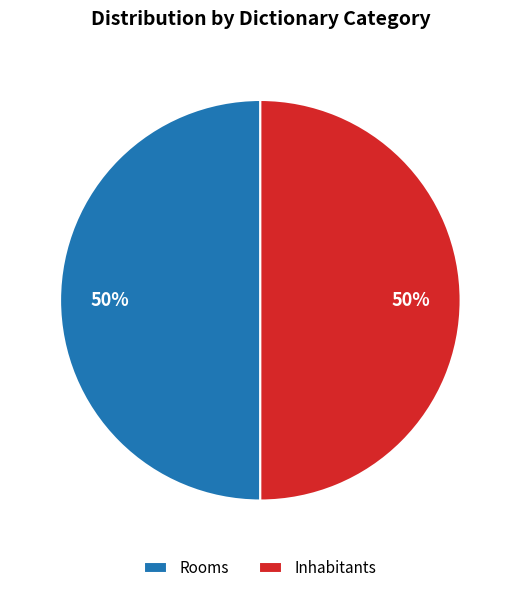

How many slices are in this pie chart?

2